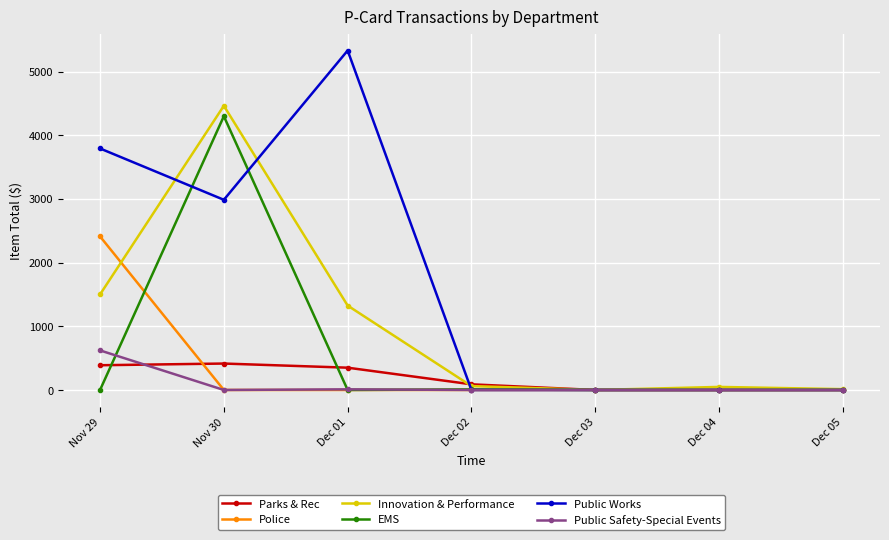

The value of Public Works at Nov 30 is 2985.8. True or false?

True